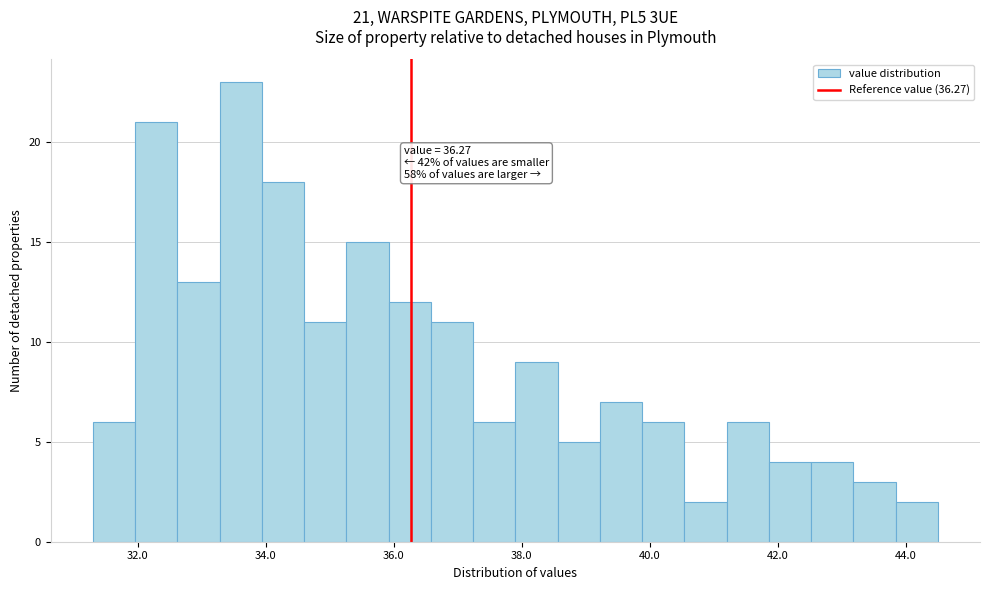

Read against the x-axis, roughly where is the centre of the tallest bar?

33.6